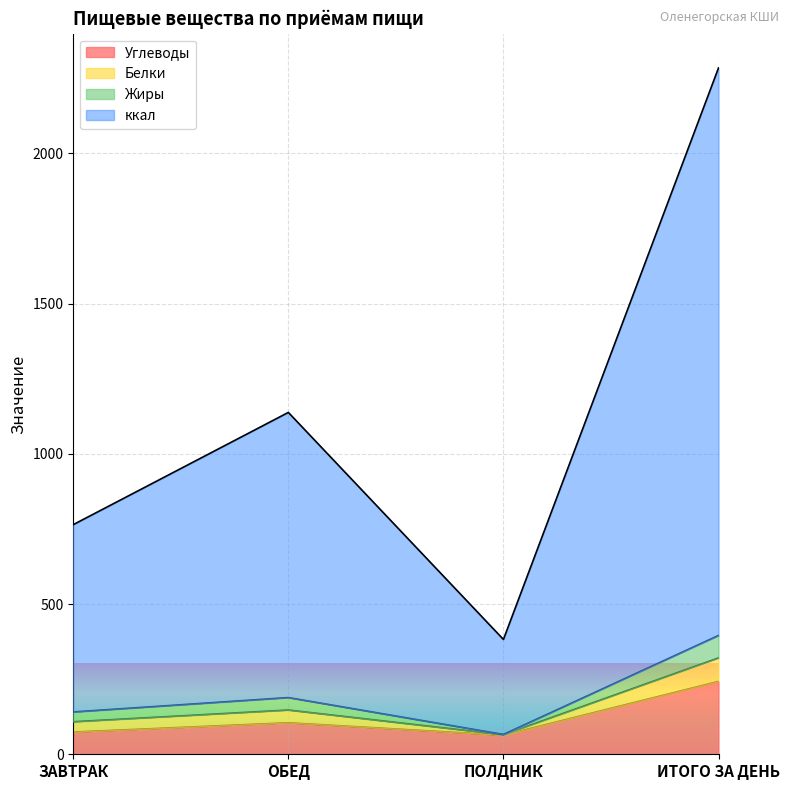

How many lines are shown in the chart?

4